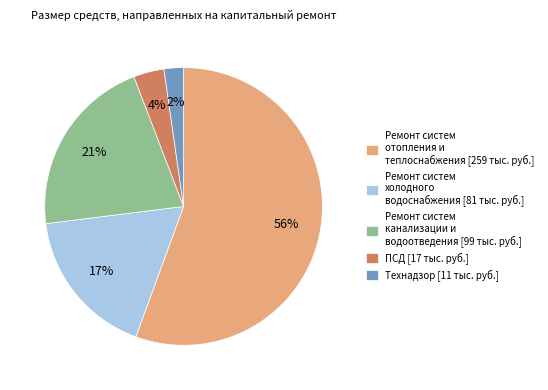

How many segments does this pie chart have?

5